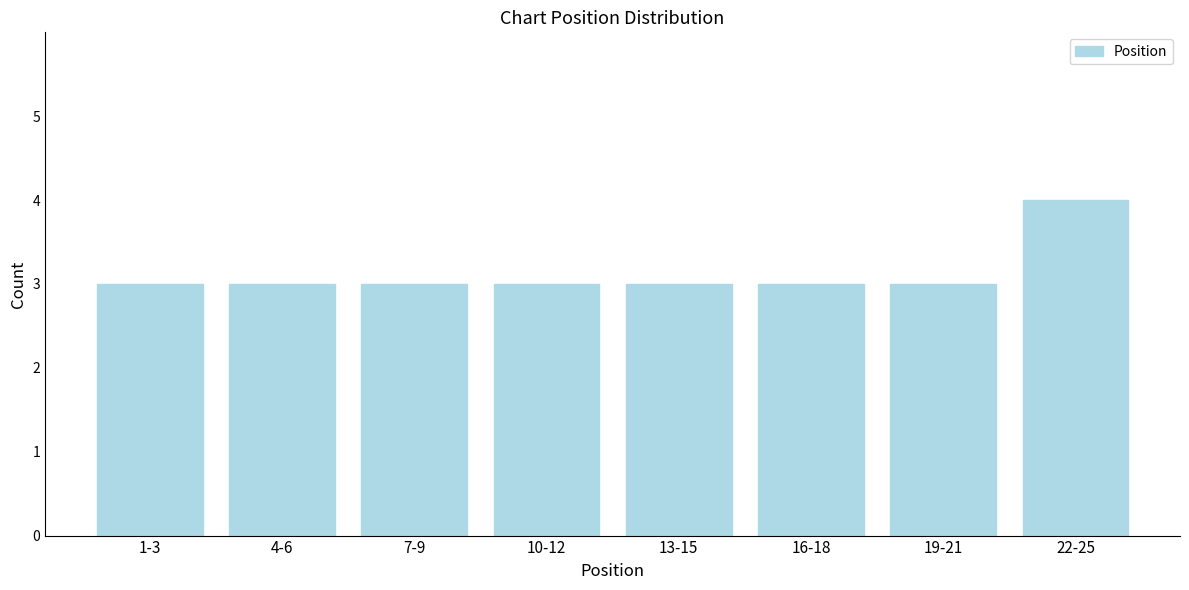

Reading left to right, list all the values displayed in this chart.

1-3=3	4-6=3	7-9=3	10-12=3	13-15=3	16-18=3	19-21=3	22-25=4